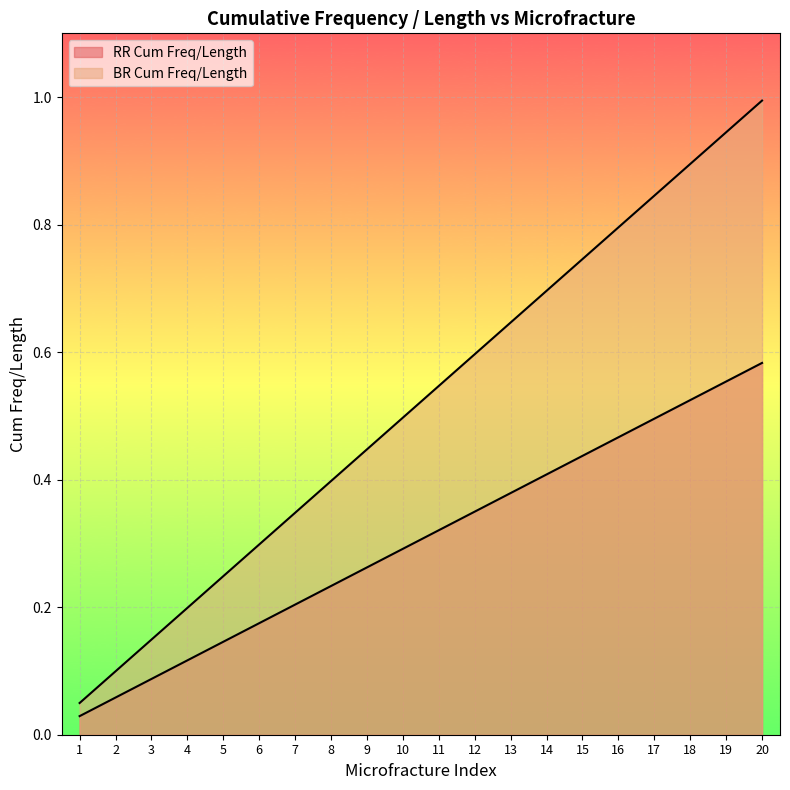

Reading left to right, what are all the values shown in this chart?

RR Cum Freq/Length: 0.0	0.1	0.1	0.1	0.1	0.2	0.2	0.2	0.3	0.3	0.3	0.3	0.4	0.4	0.4	0.5	0.5	0.5	0.6	0.6
BR Cum Freq/Length: 0.0	0.1	0.1	0.2	0.2	0.3	0.3	0.4	0.4	0.5	0.5	0.6	0.6	0.7	0.7	0.8	0.8	0.9	0.9	1.0